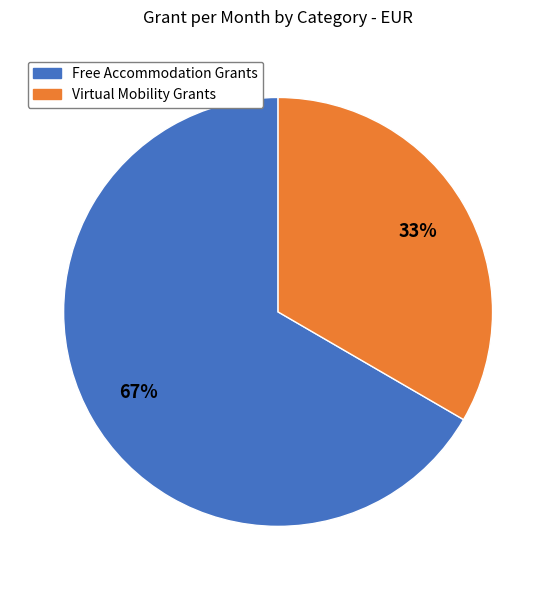

Does any single category account for the majority?

Yes